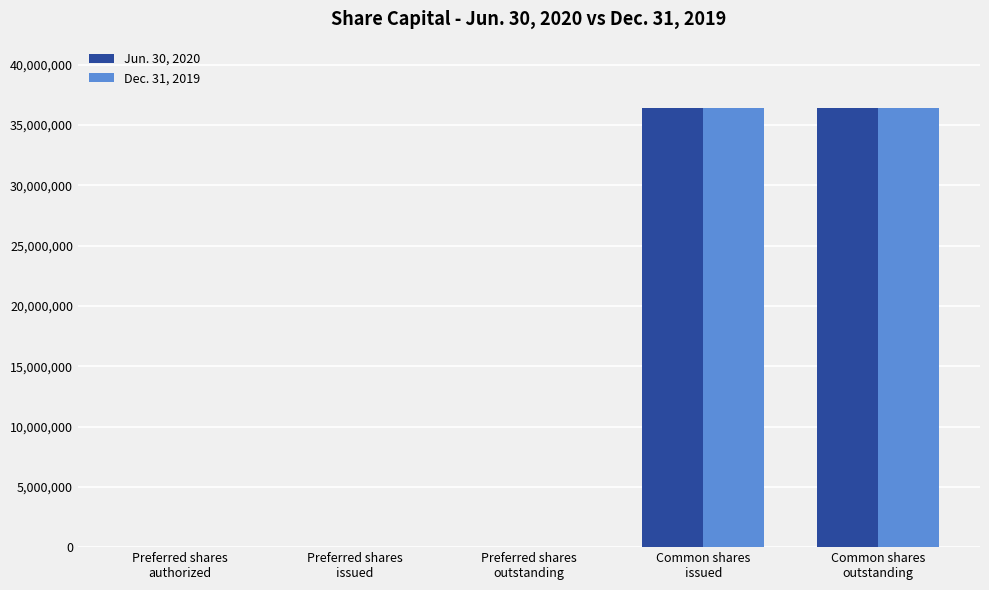

What is the highest value of the Jun. 30, 2020 series?

36446853